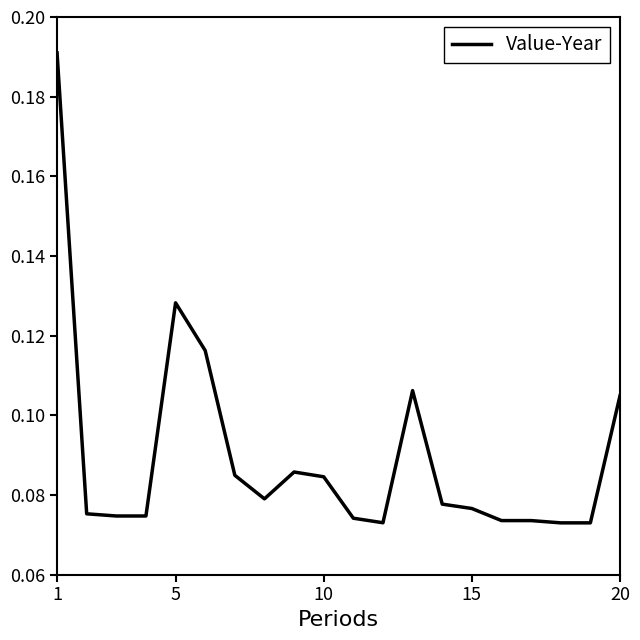

Does the chart display data point markers on the line(s)?

No